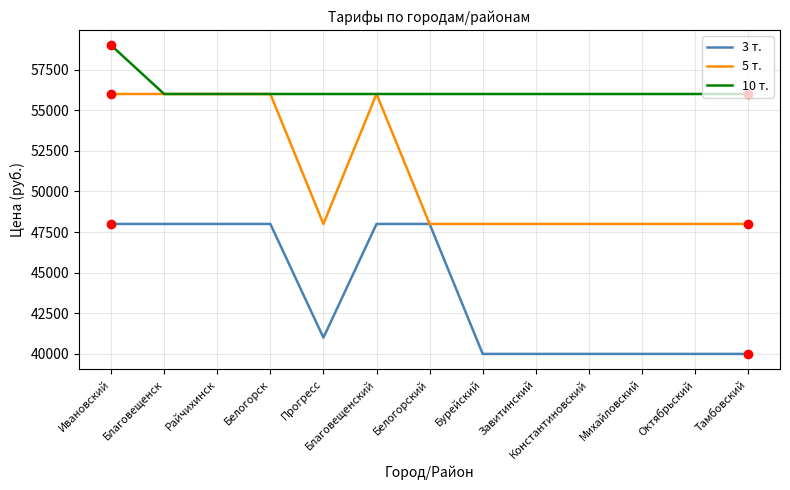

Which series has the largest total across all categories?

10 т.